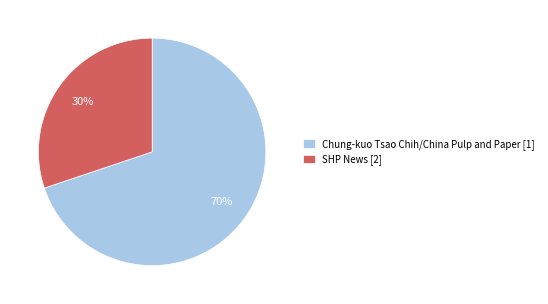

Rank the categories by value from highest to lowest.

Chung-kuo Tsao Chih/China Pulp and Paper [1], SHP News [2]